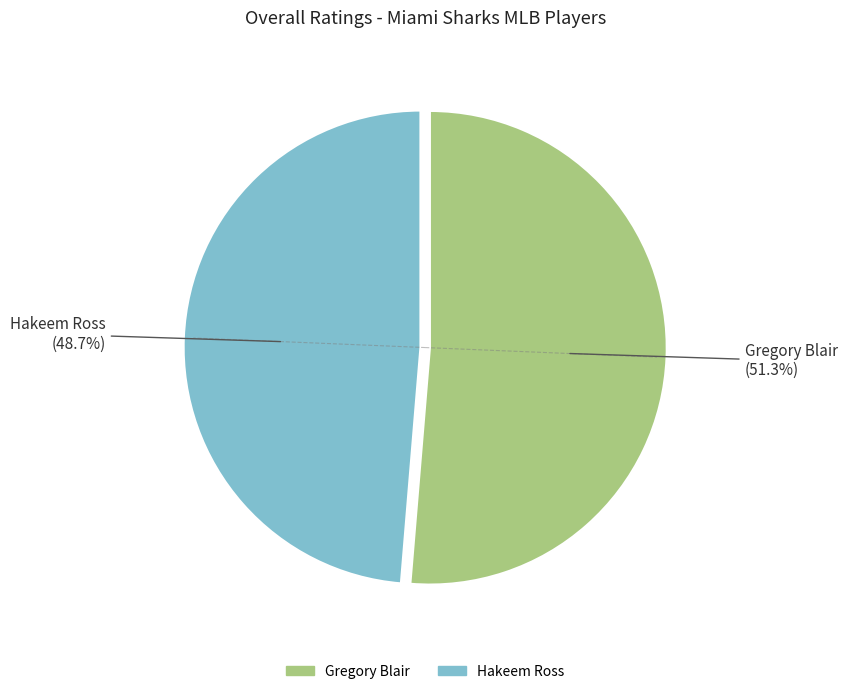

Which has a higher value, Hakeem Ross or Gregory Blair?

Gregory Blair